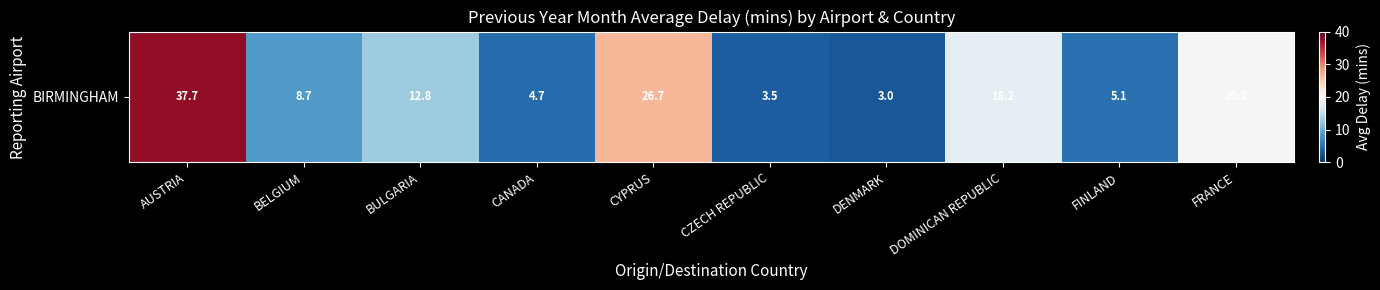

Reading right to left, extract all data points from this chart.

FRANCE=20.2	FINLAND=5.1	DOMINICAN REPUBLIC=18.2	DENMARK=3.0	CZECH REPUBLIC=3.5	CYPRUS=26.7	CANADA=4.7	BULGARIA=12.8	BELGIUM=8.7	AUSTRIA=37.7